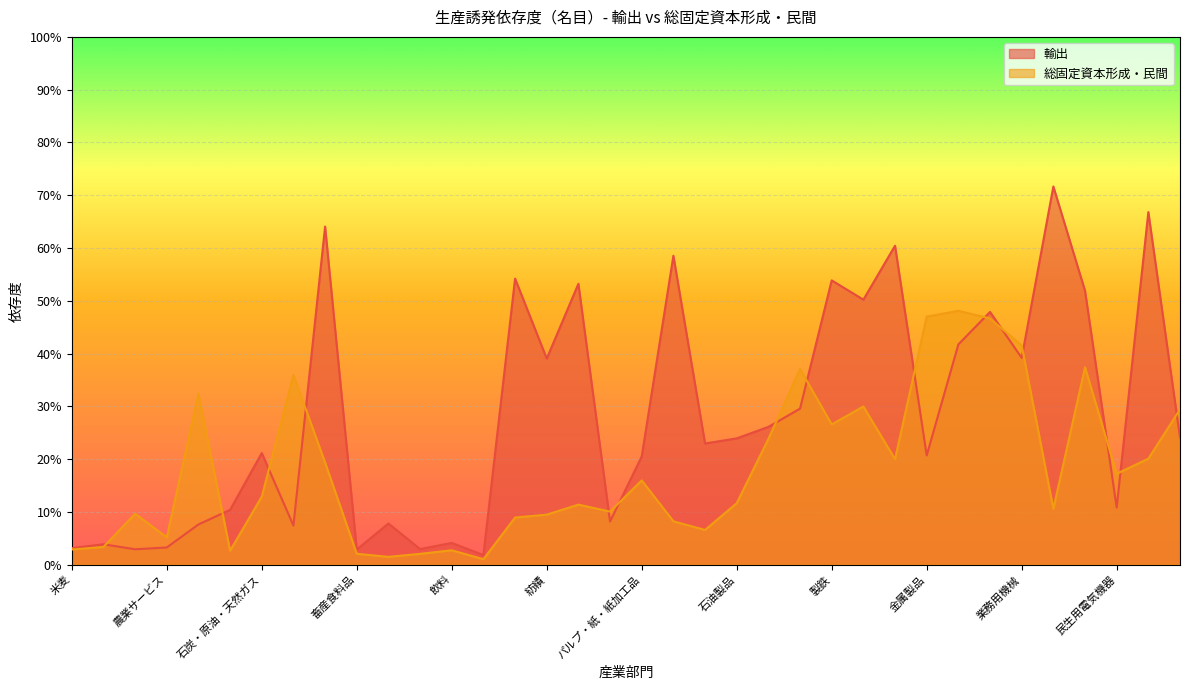

Where is the first local minimum for 輸出?

畜産